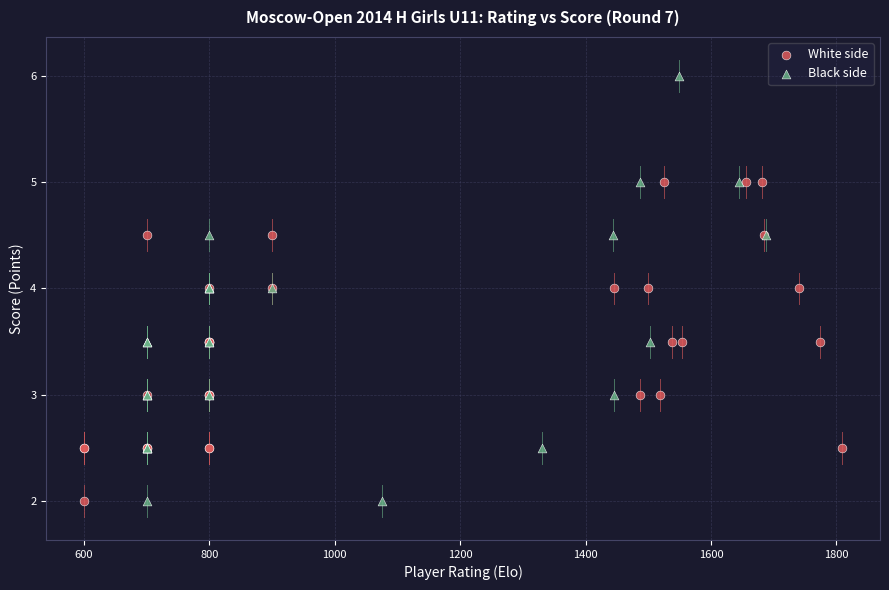

Which series reaches the maximum Y coordinate?

Black side